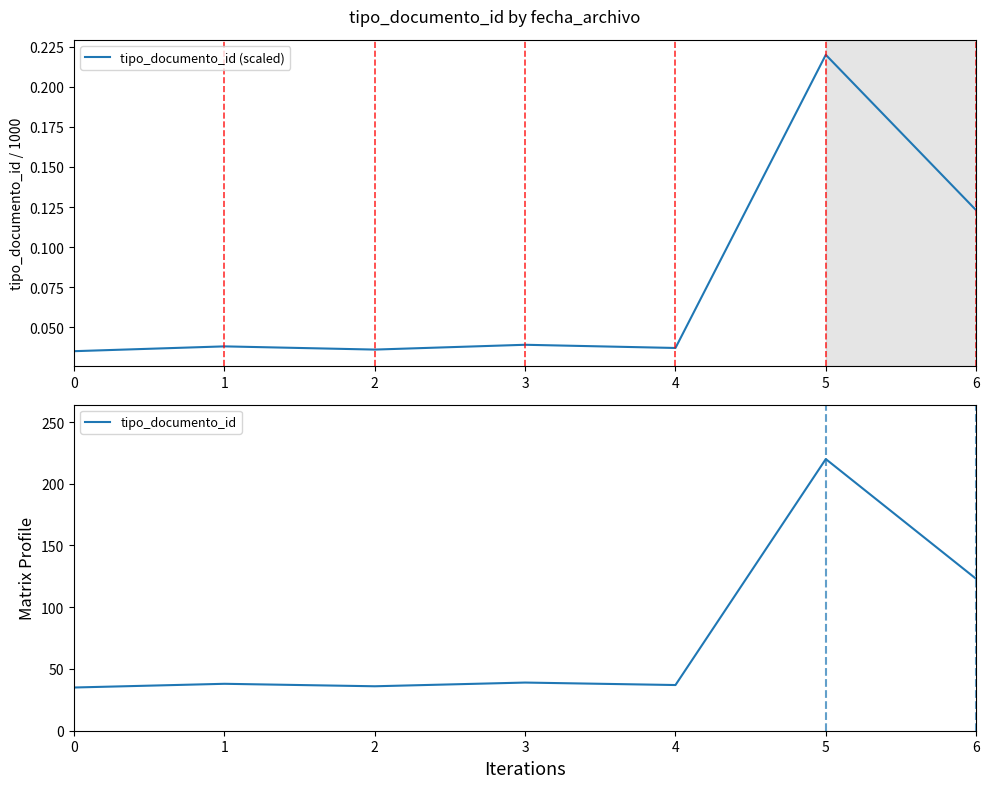

What is the sum of all tipo_documento_id (scaled) values?

0.5